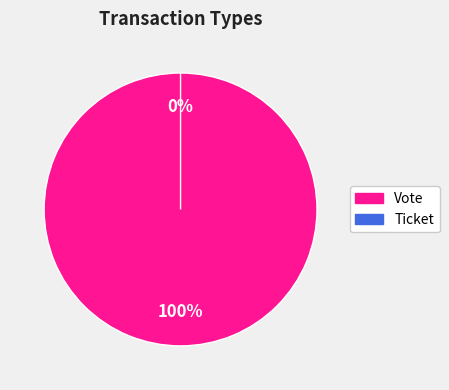

What is the smallest slice in the pie chart?

Ticket